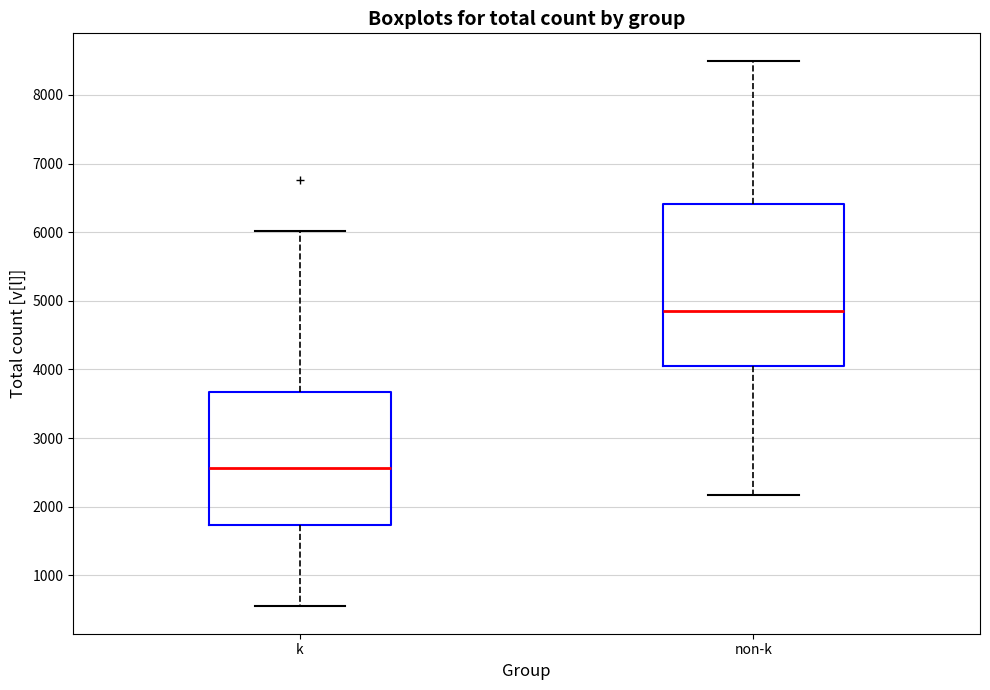

Which box's median line is the lowest?

k